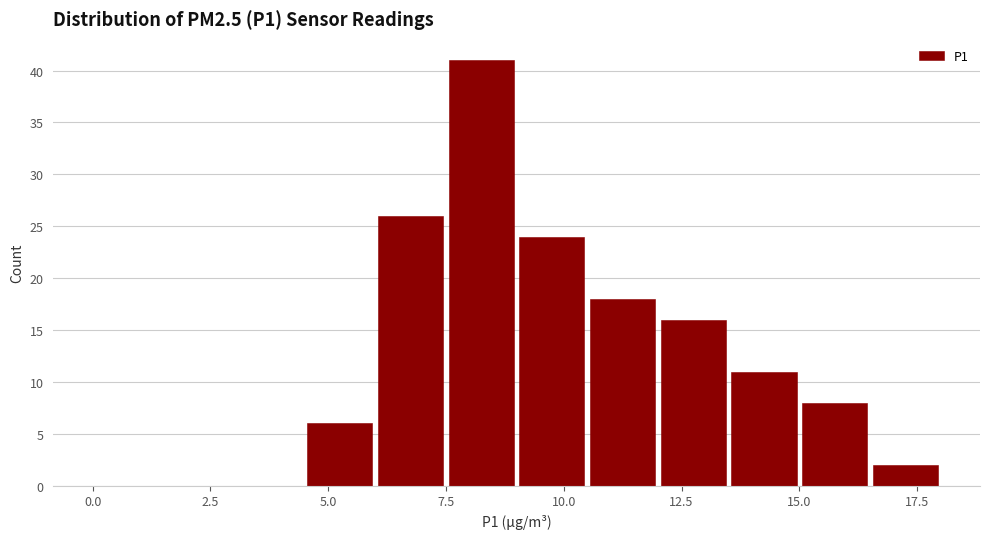

Read against the x-axis, roughly where is the centre of the tallest bar?

8.5